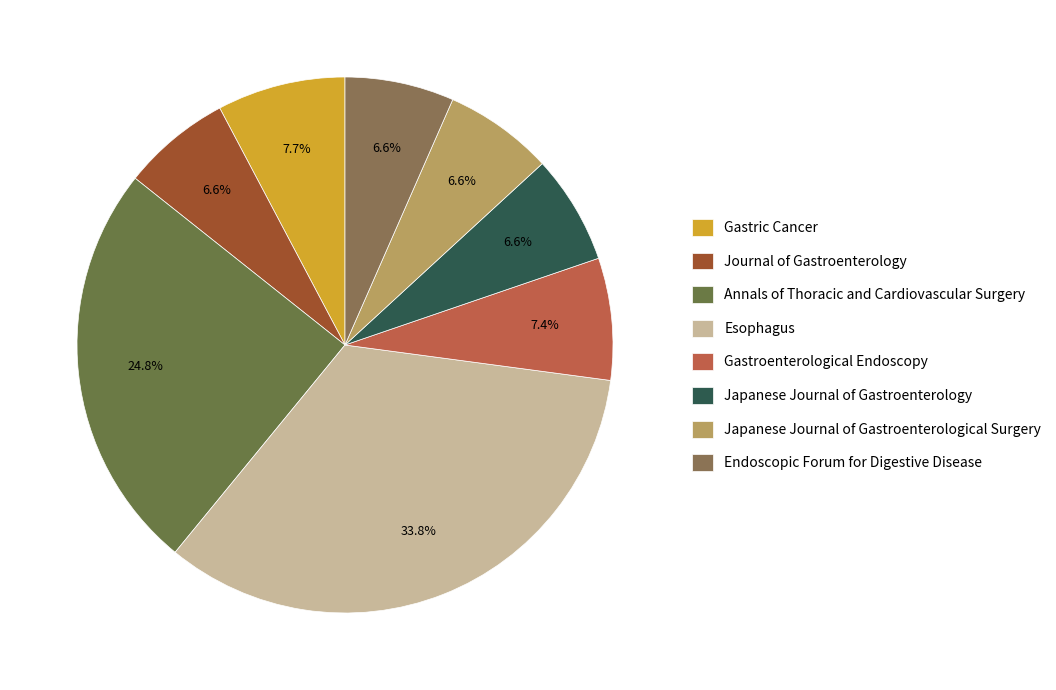

Count the number of slices in the pie.

8